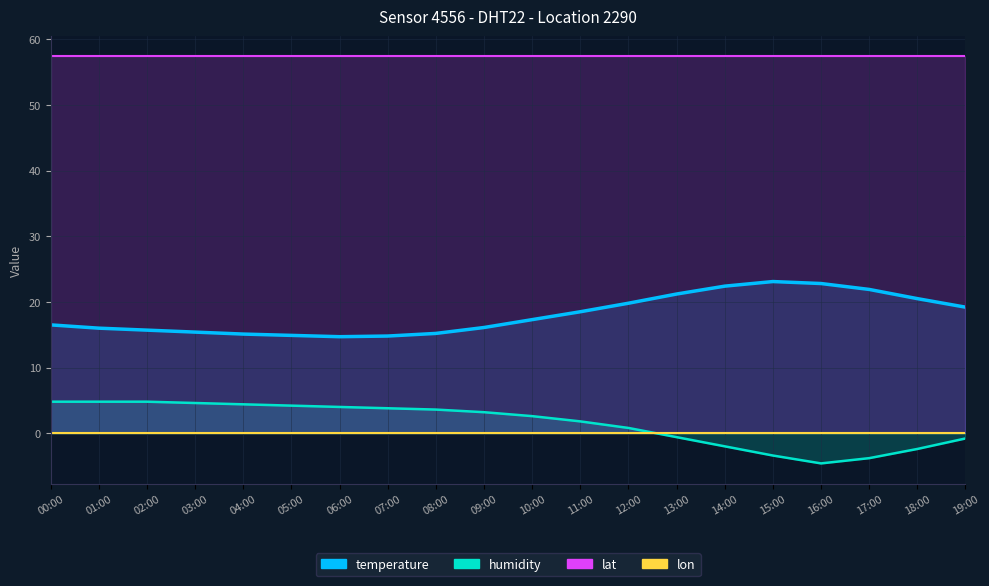

In humidity, how many points are lower than both neighbors (excluding endpoints)?

1